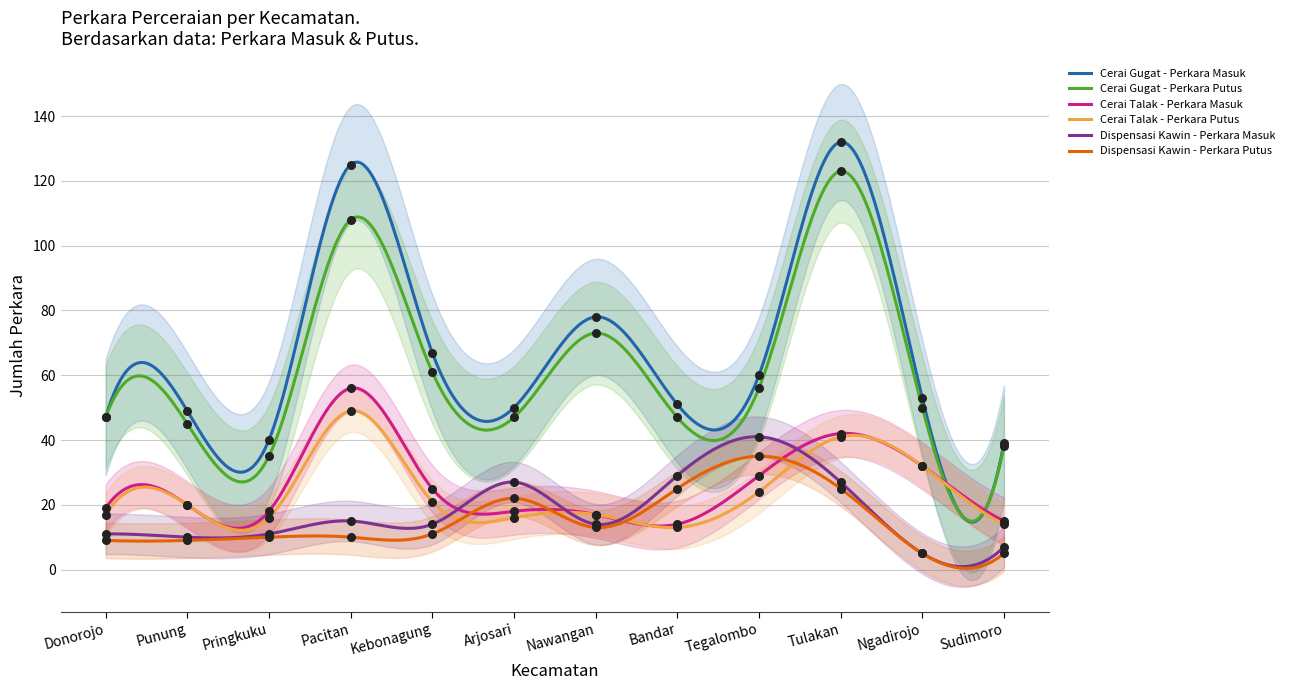

Which series reaches the minimum Y coordinate?

Dispensasi Kawin - Perkara Masuk